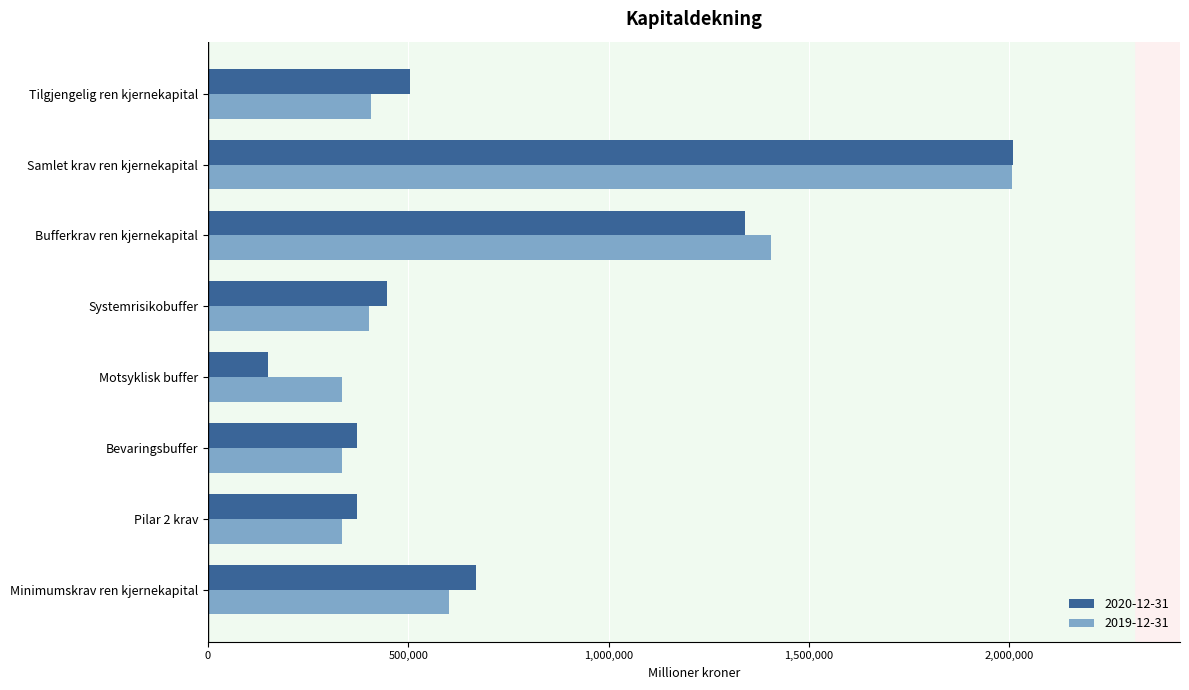

Is the value of 2019-12-31 at Bevaringsbuffer greater than the value of 2020-12-31 at Tilgjengelig ren kjernekapital?

No